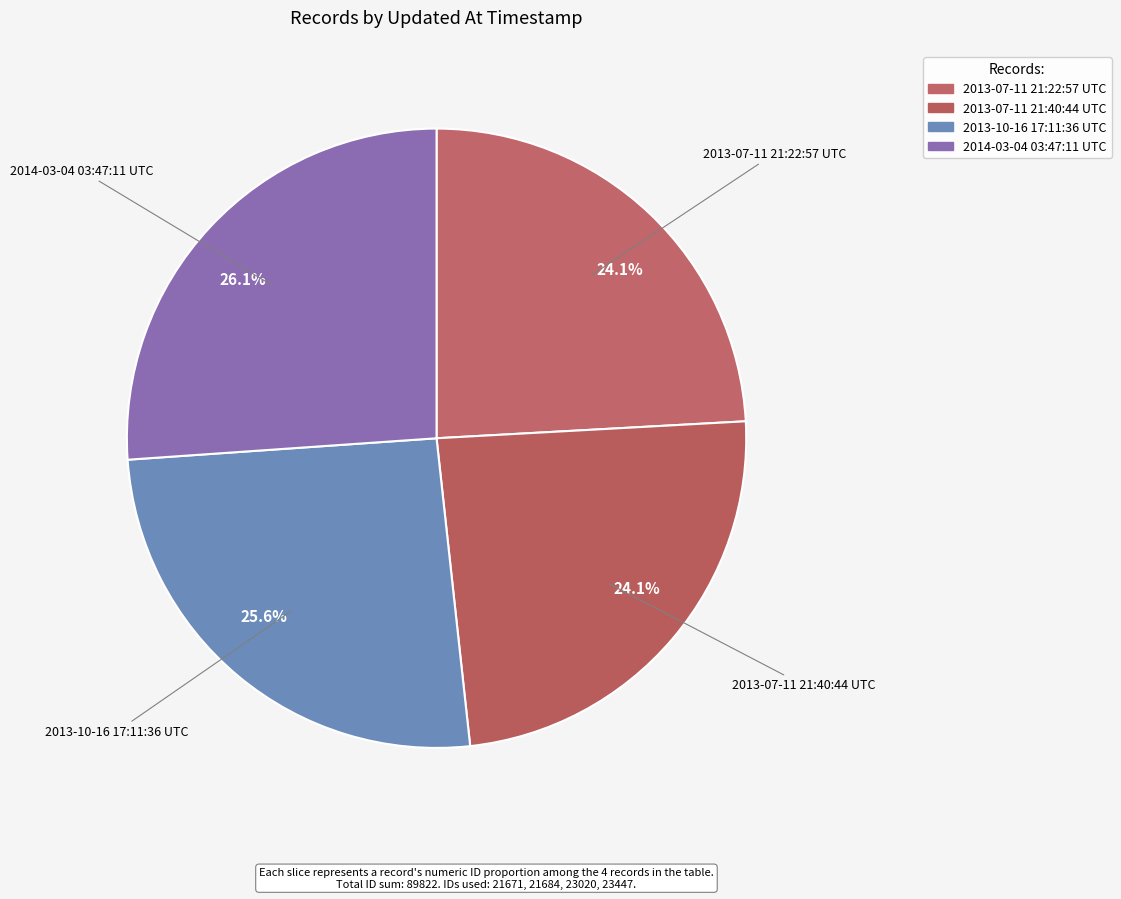

How many segments does this pie chart have?

4